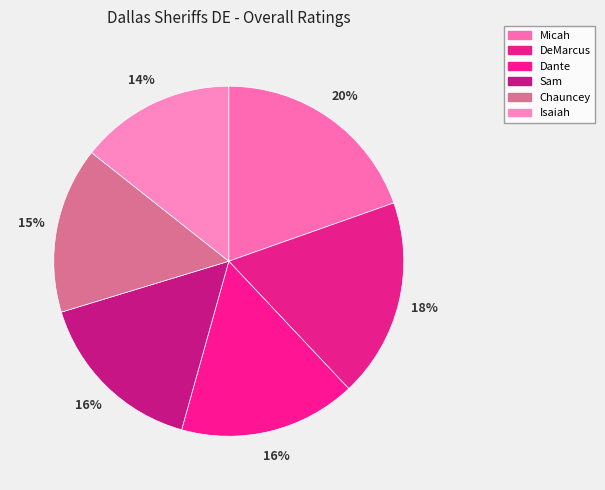

Which slice is the smallest?

Isaiah